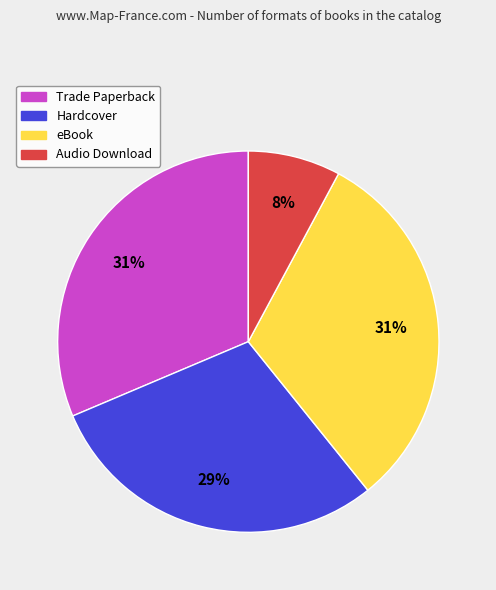

What is the smallest slice in the pie chart?

Audio Download